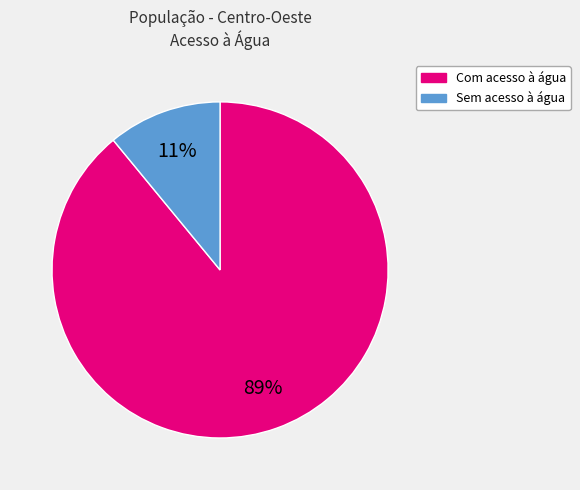

The Com acesso à água slice represents 99% of the pie. True or false?

False